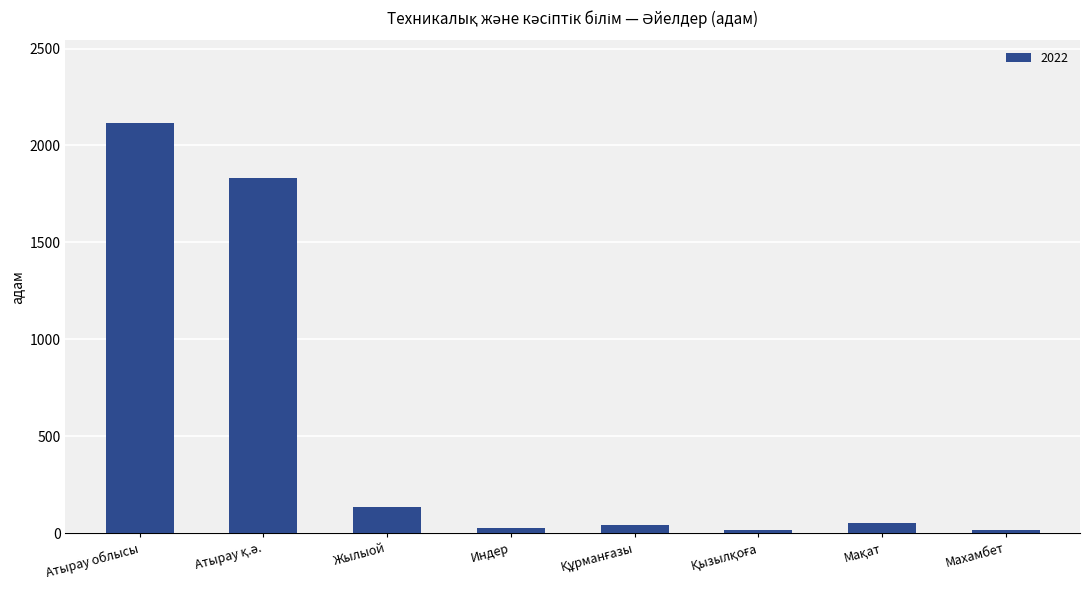

What is the difference between the maximum and minimum values?

2101